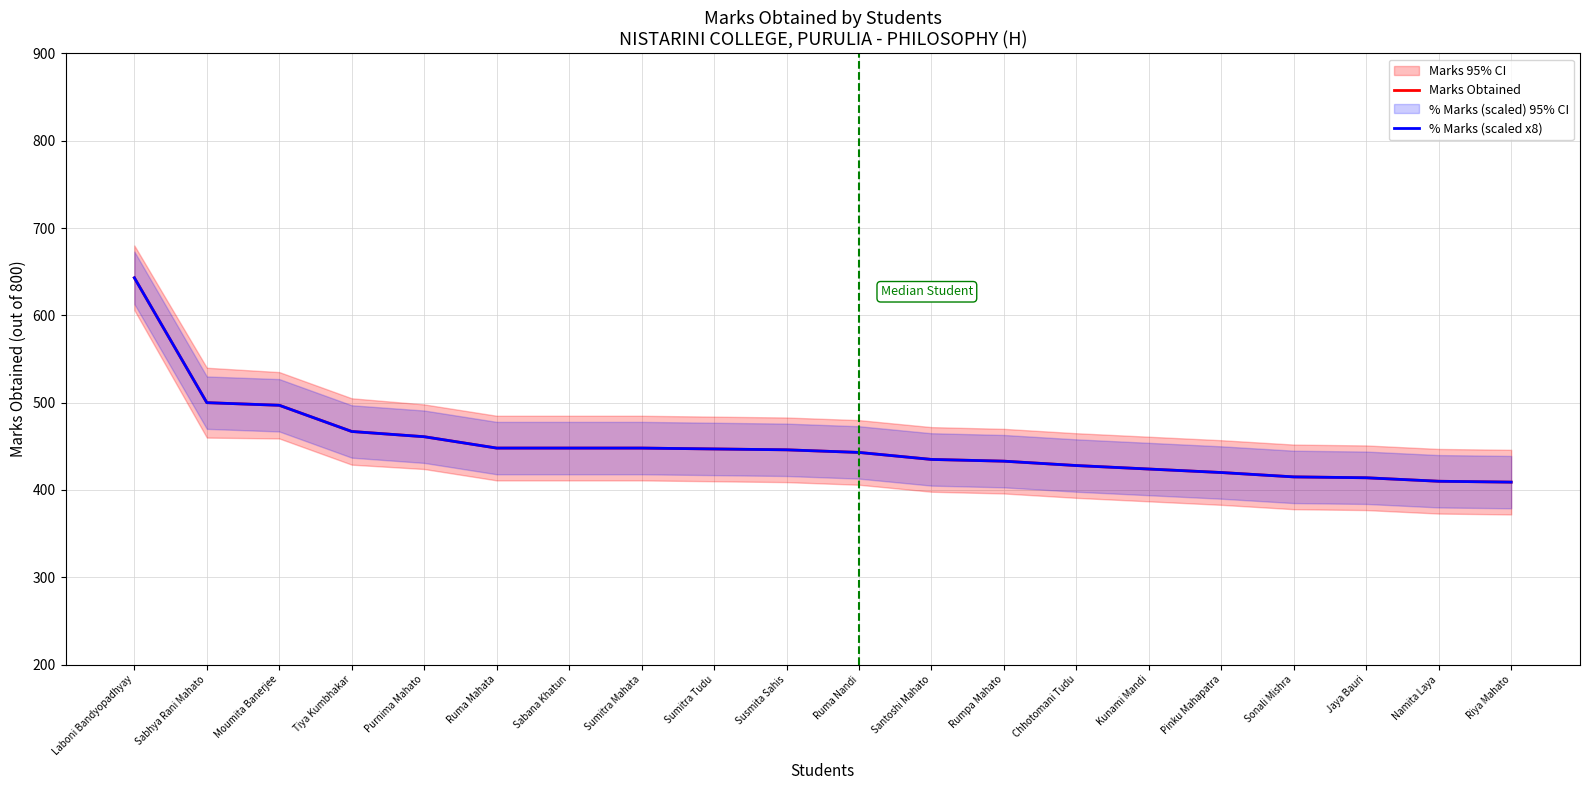

Where does the Marks Obtained series first go above 446?

Laboni Bandyopadhyay